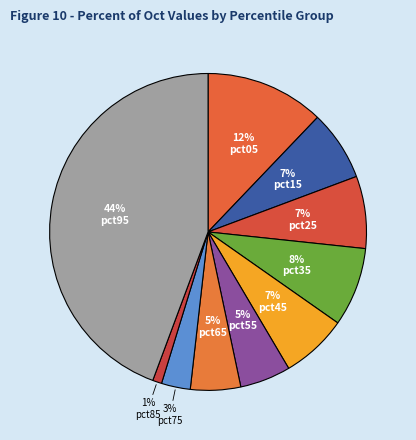

How many segments does this pie chart have?

10